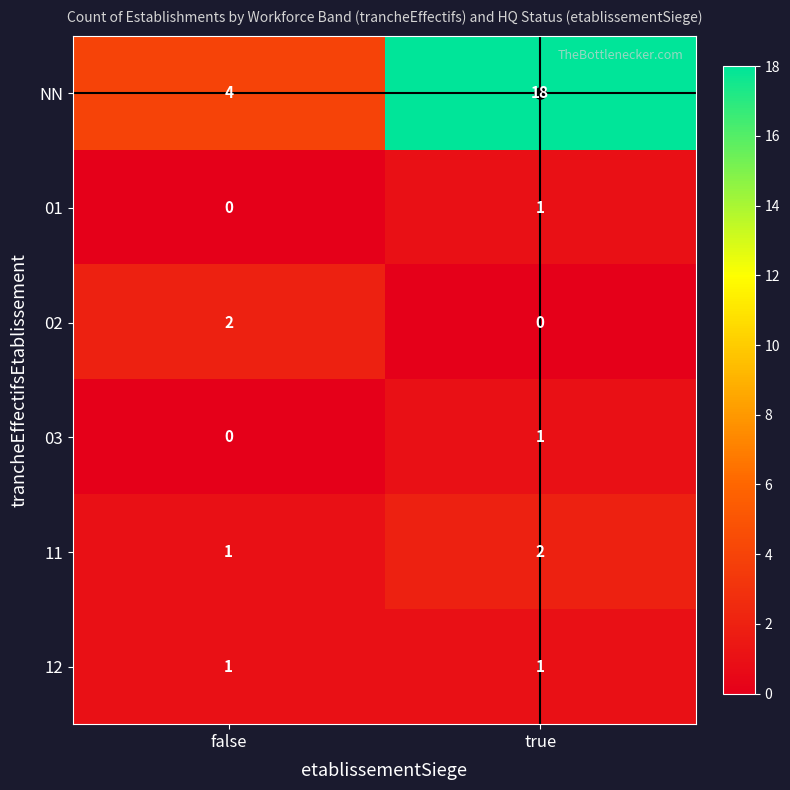

Is it true that NN equals 28 at true?

False